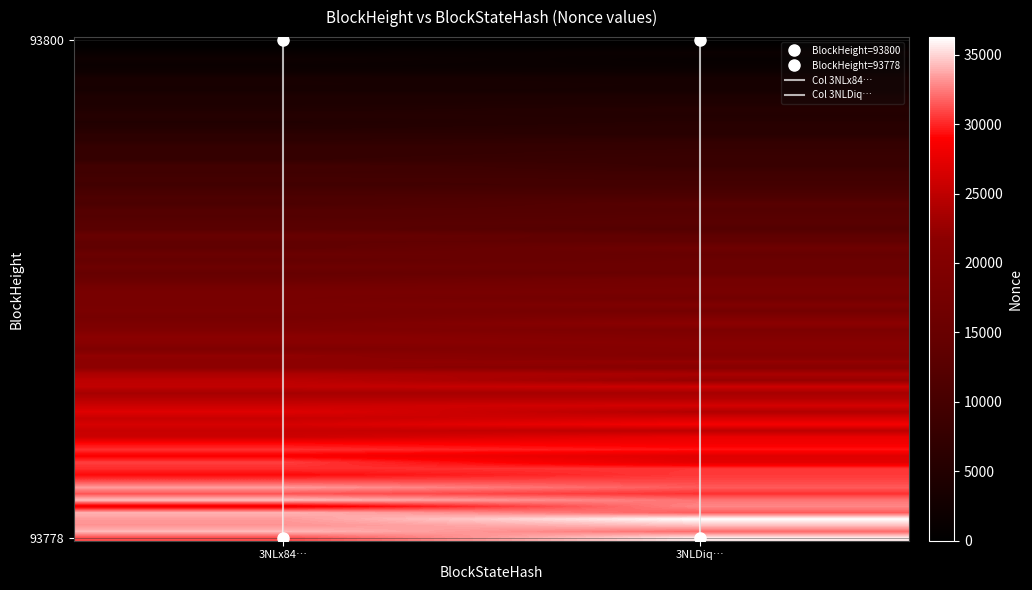

Reading right to left, what are all the values shown in this chart?

3NLx84SqPdeyuCDGP4JhRQNxLogfyAPgnAkewy3: 34912	0
3NLDiqXXGfBpZkStZKpBSngqh8G3GNuuLneX47Z: 34912	0